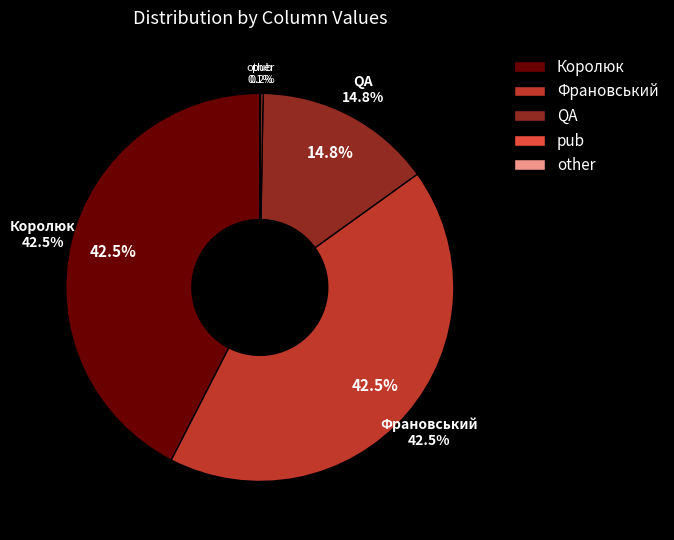

To the nearest percent, what is the difference between the Франовський and QA slice percentages?

28%